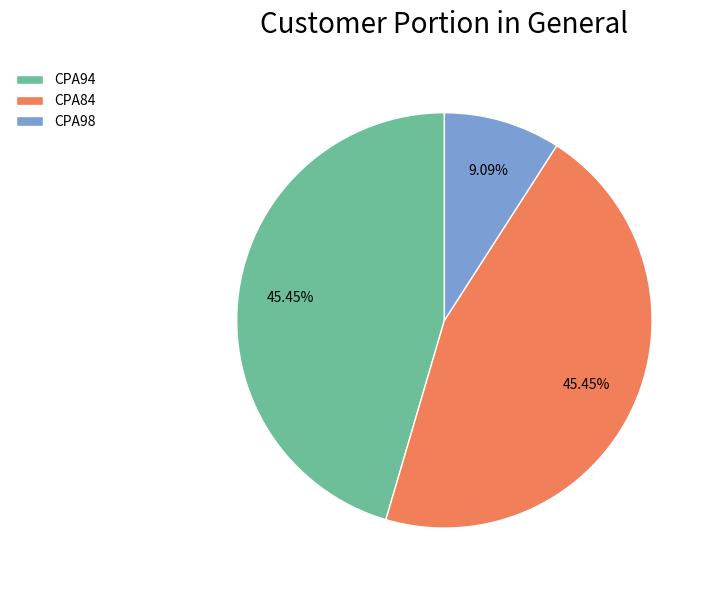

Which category has the smallest portion of the pie?

CPA98